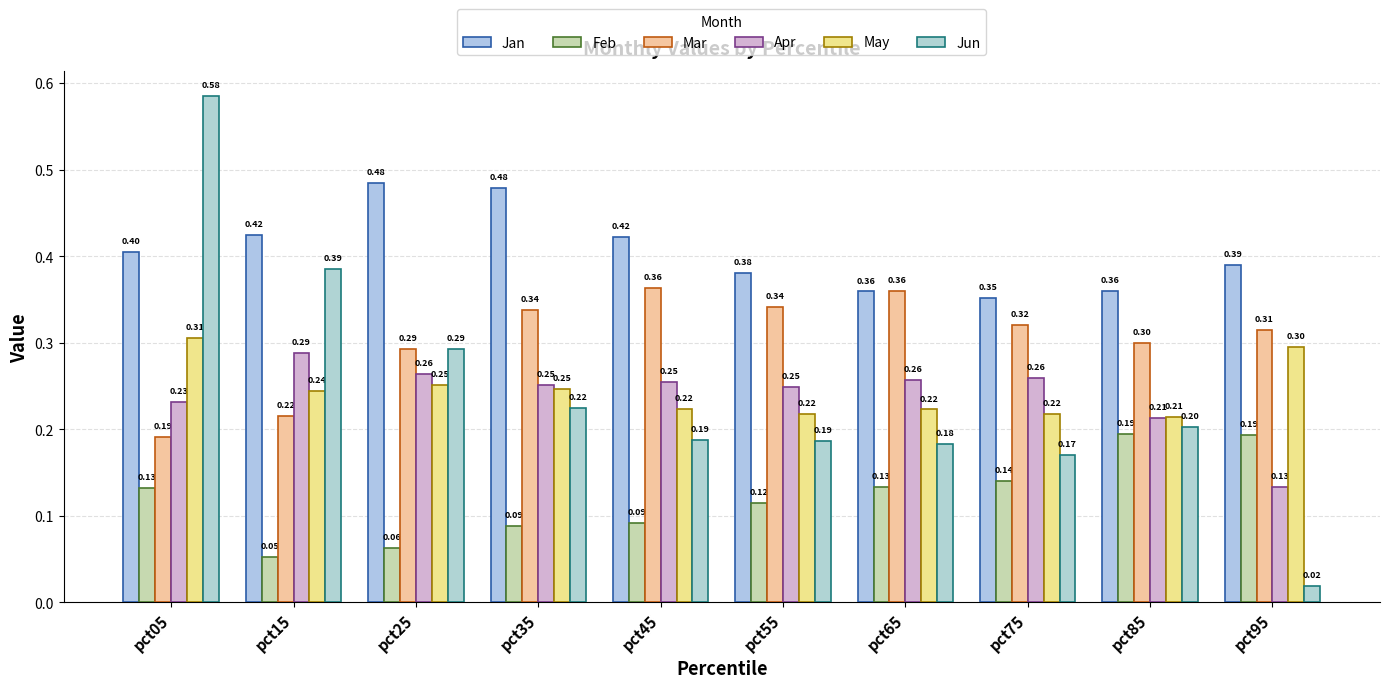

What is the total value across all series at pct15?

1.6